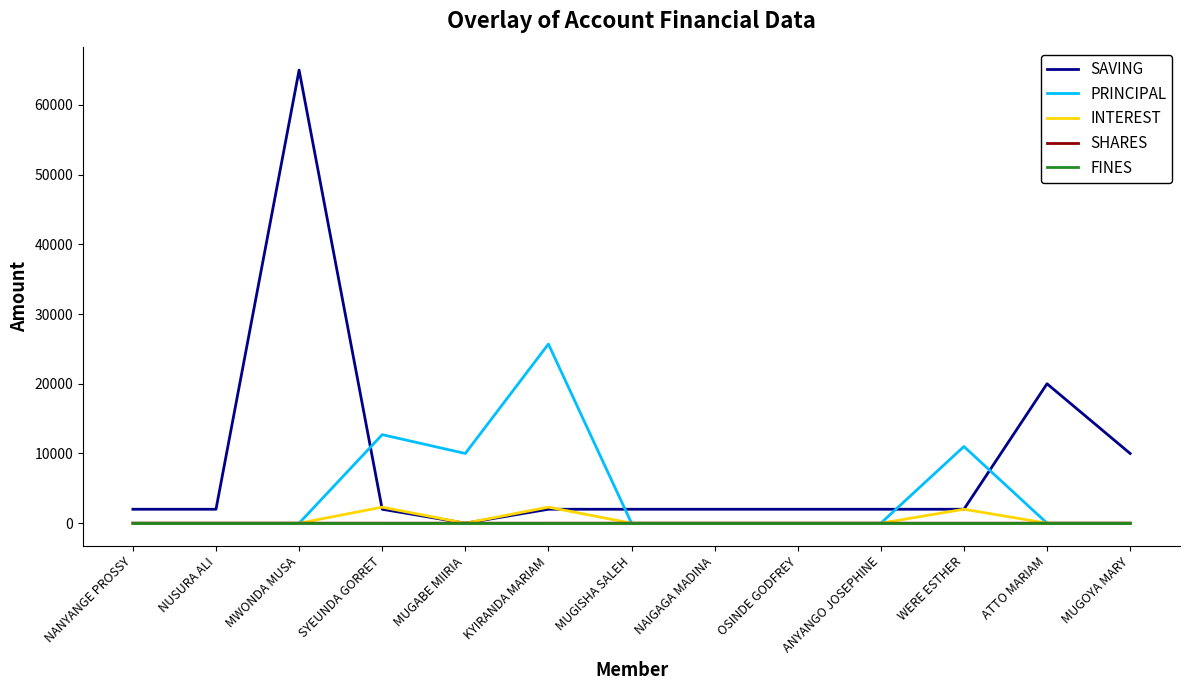

What is the spread (max minus min) of values at NAIGAGA MADINA?

2000